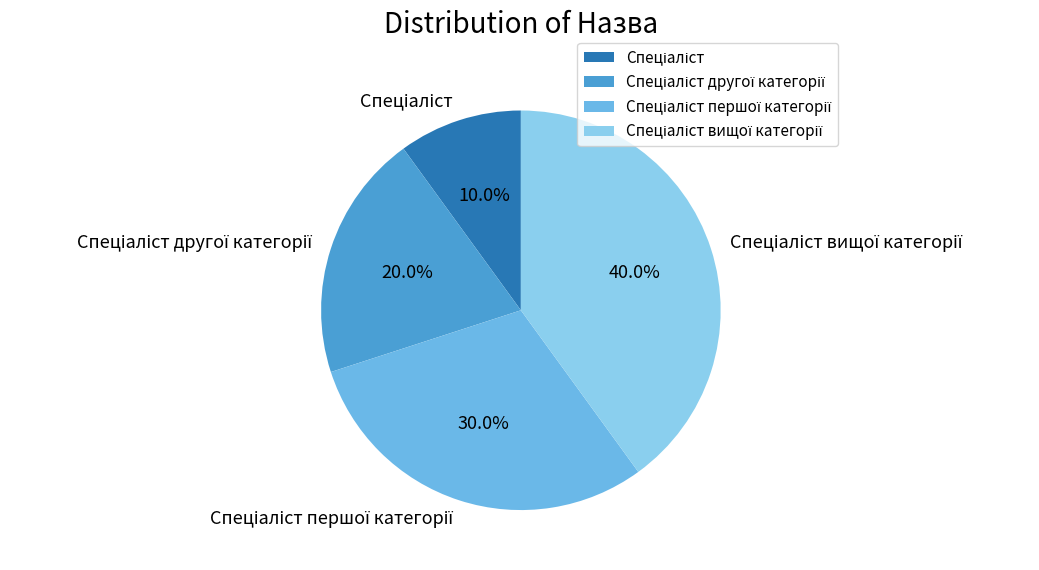

Does any single category account for the majority?

No